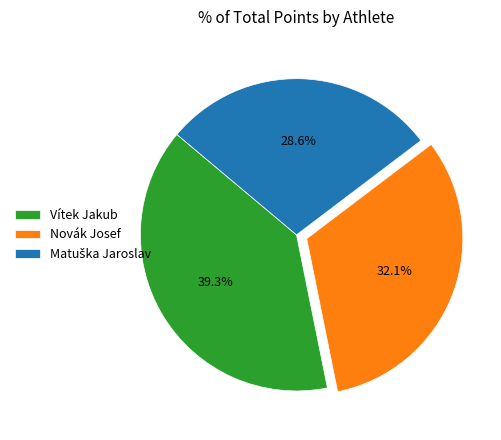

Is there any slice that represents more than half of the pie?

No